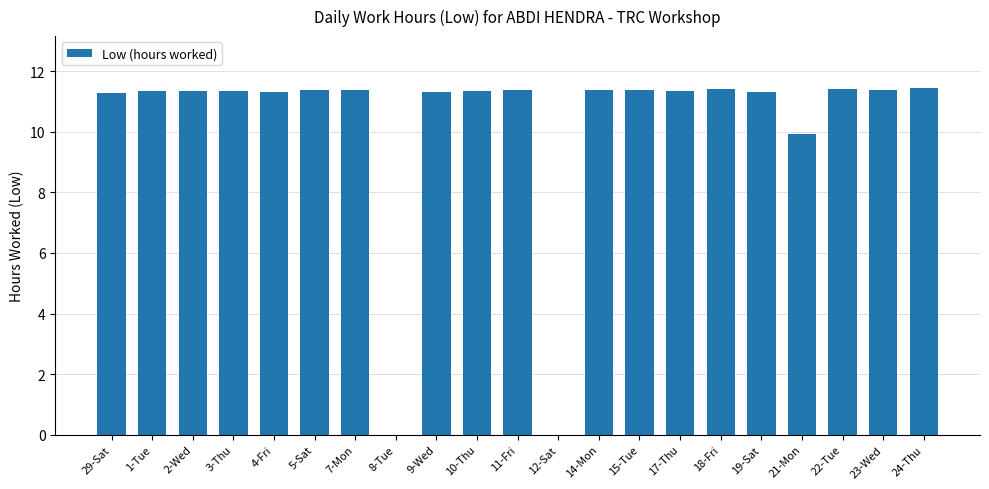

What is the sum of the values at 3-Thu and 5-Sat?

22.7